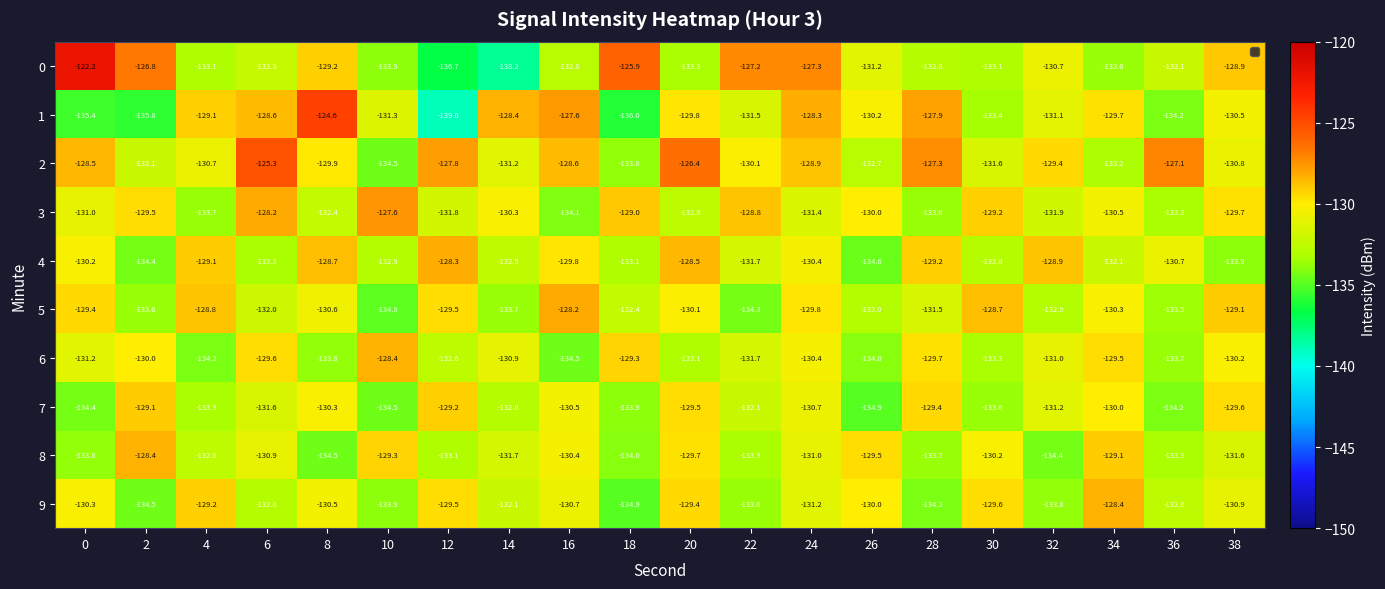

Which series has the largest total across all categories?

2